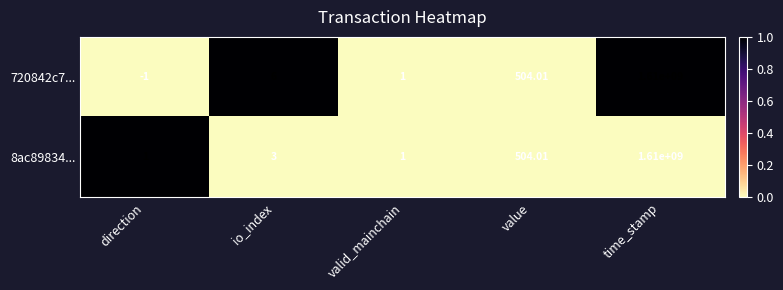

Which category has the highest value in the 720842c7... series?

time_stamp